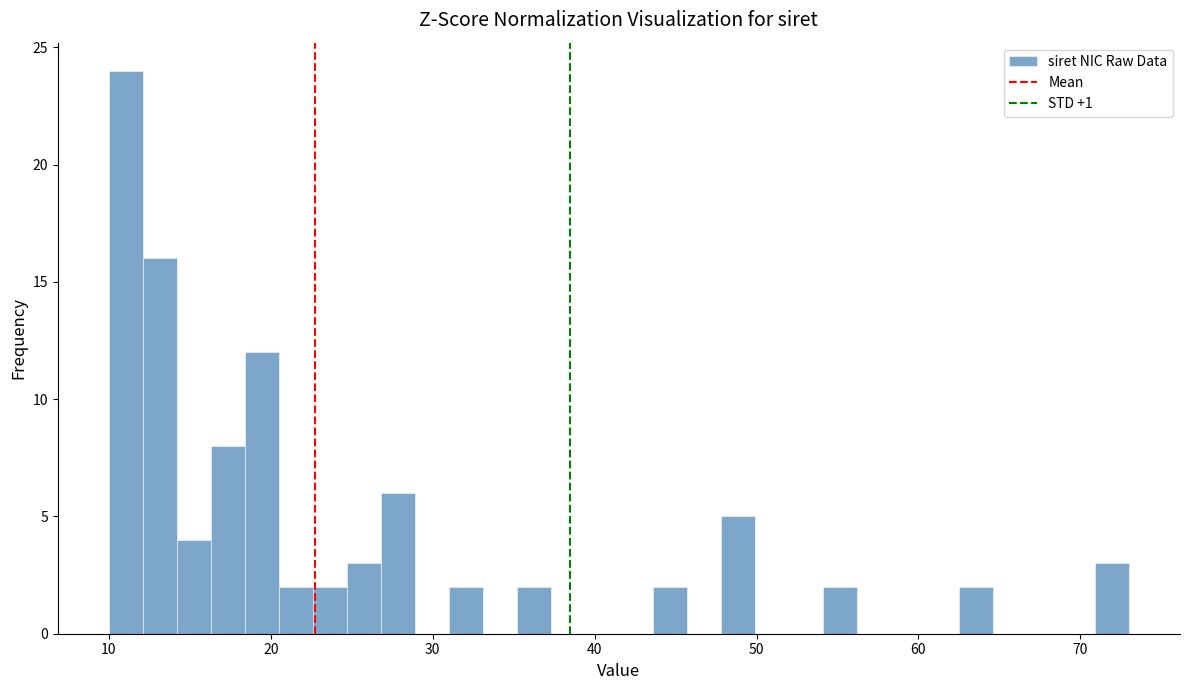

Around what value on the x-axis is the tallest bar? Give the approximate position of its centre, as read against the axis.

11